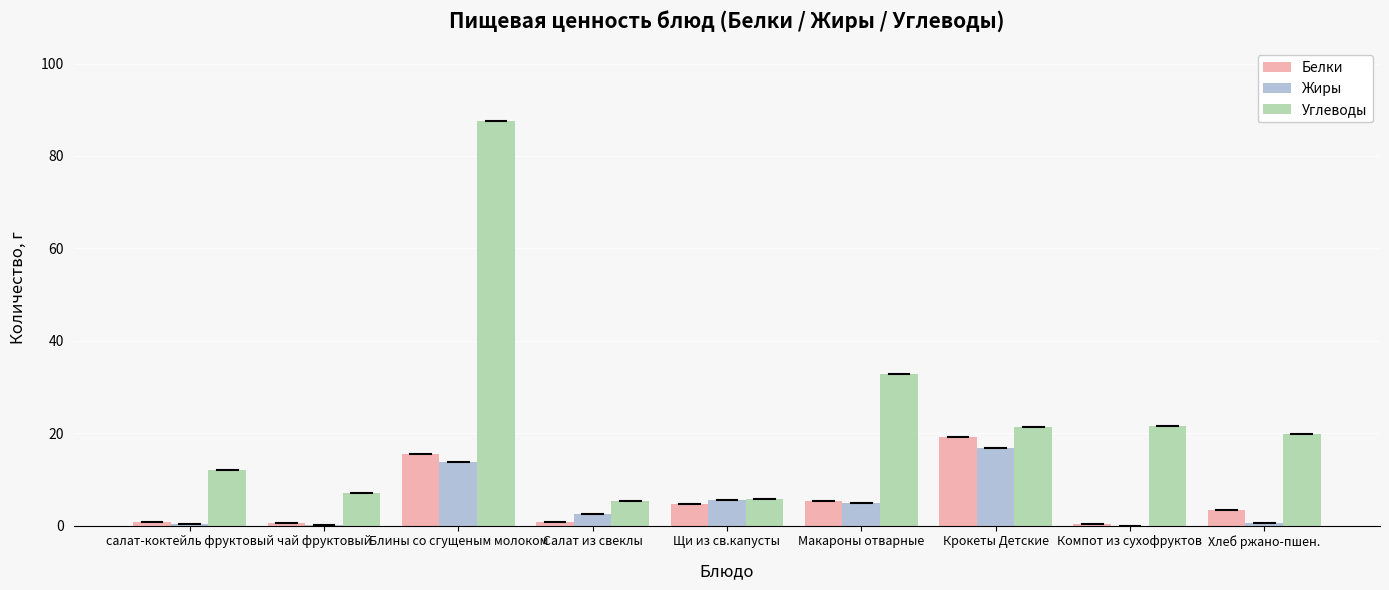

What is the sum of all Белки values?

50.8